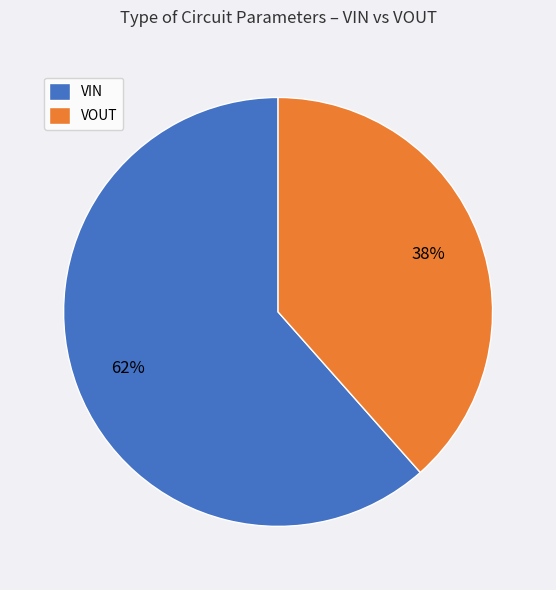

Between VOUT and VIN, which is larger?

VIN